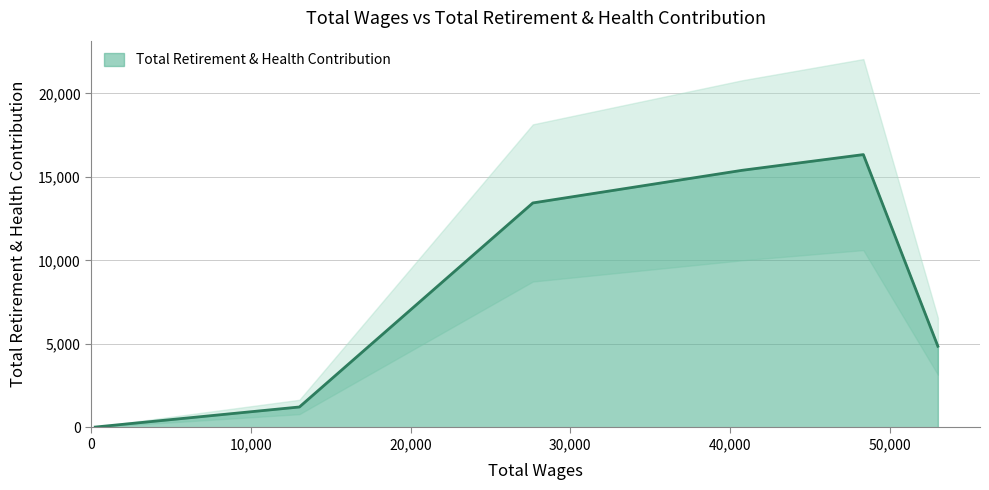

True or false: the data has more than 0 interior local peaks.

True